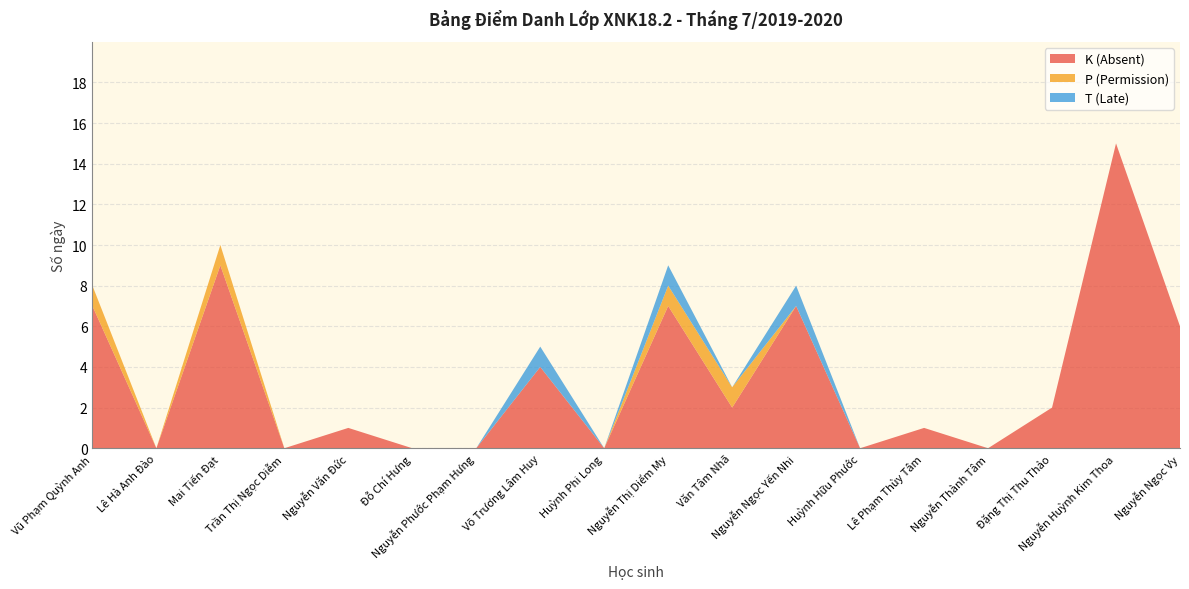

Reading left to right, what are all the values shown in this chart?

K (Absent): 7	0	9	0	1	0	0	4	0	7	2	7	0	1	0	2	15	6
P (Permission): 1	0	1	0	0	0	0	0	0	1	1	0	0	0	0	0	0	0
T (Late): 0	0	0	0	0	0	0	1	0	1	0	1	0	0	0	0	0	0